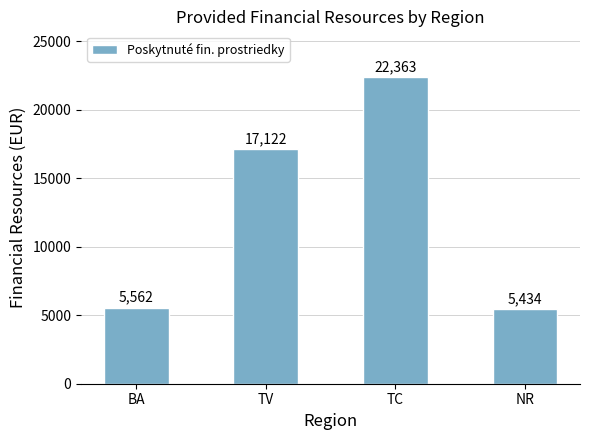

Approximately how many times larger is the value at NR compared to BA?

1.0